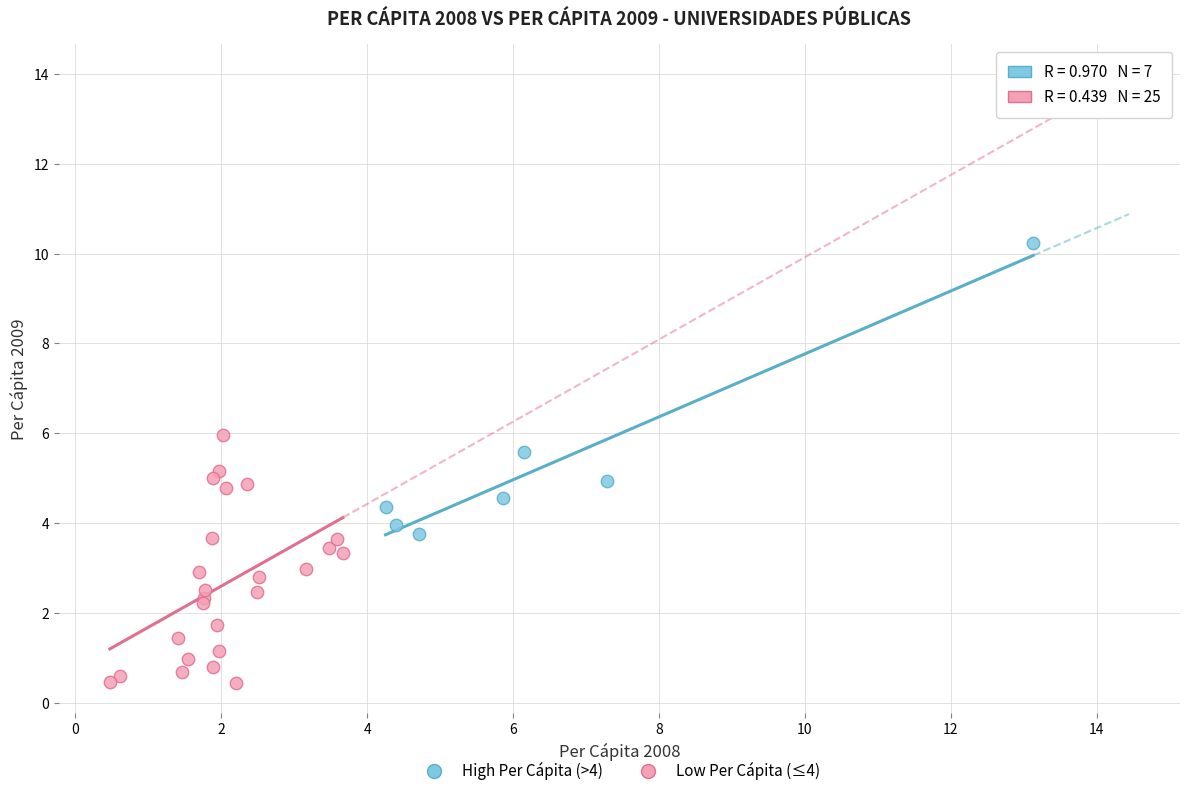

Which series contains the lowest Y value?

Low Per Cápita (≤4)